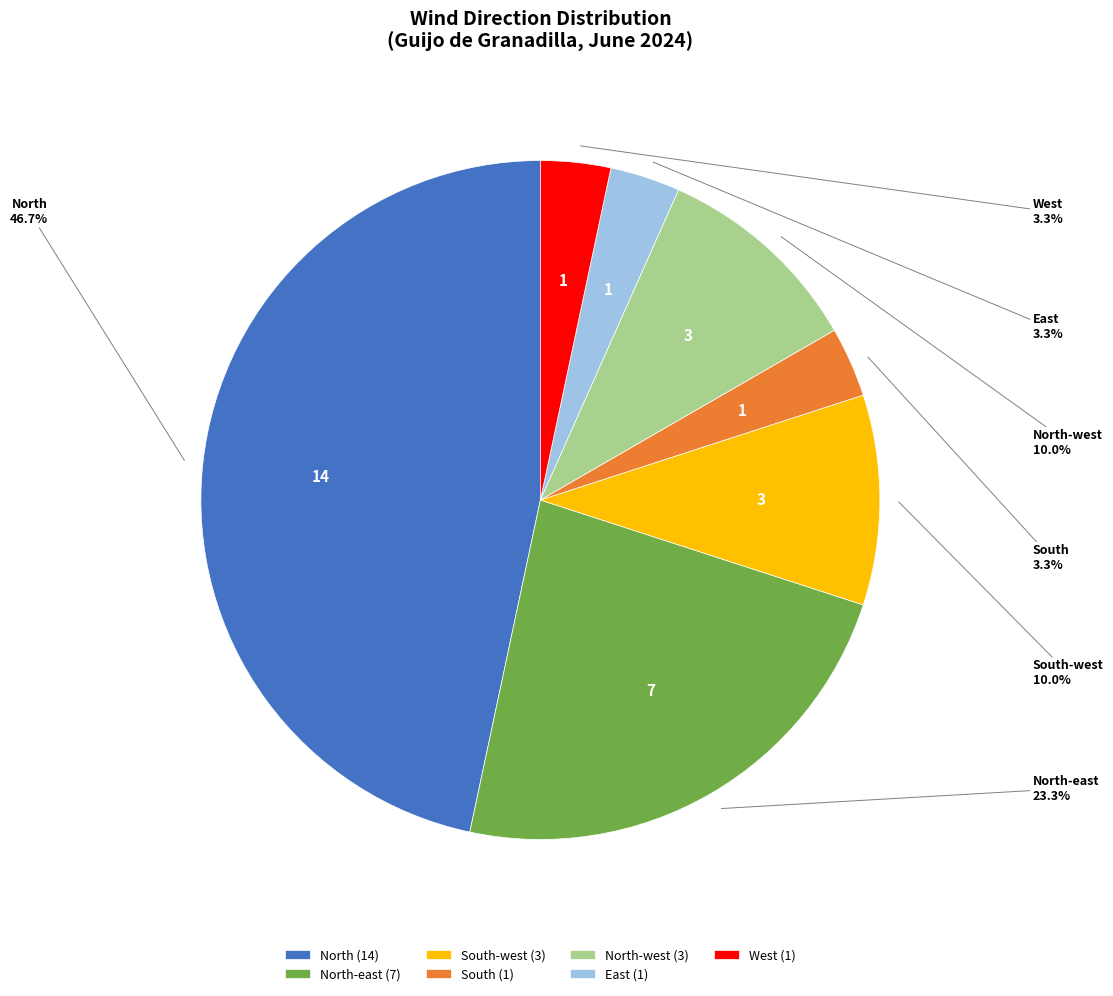

Is the sum of North-west and North greater than half?

Yes